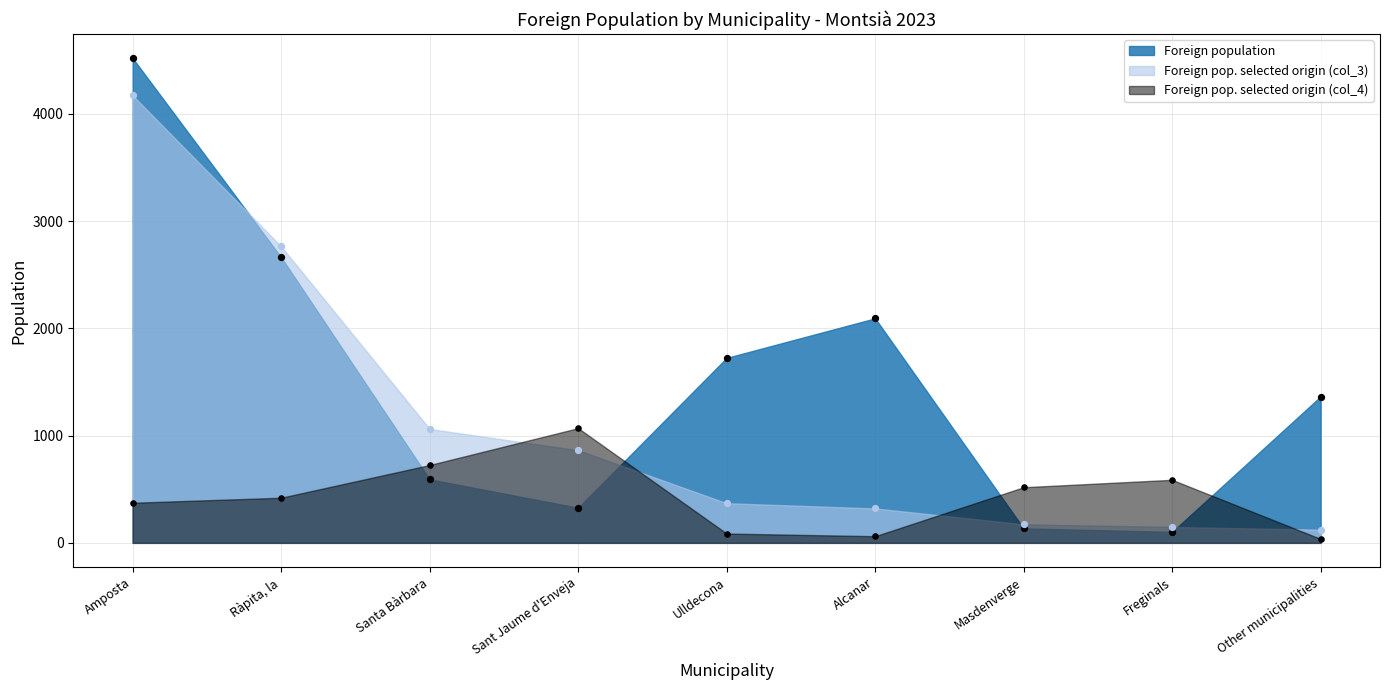

At how many categories does at least one series exceed 871?

7